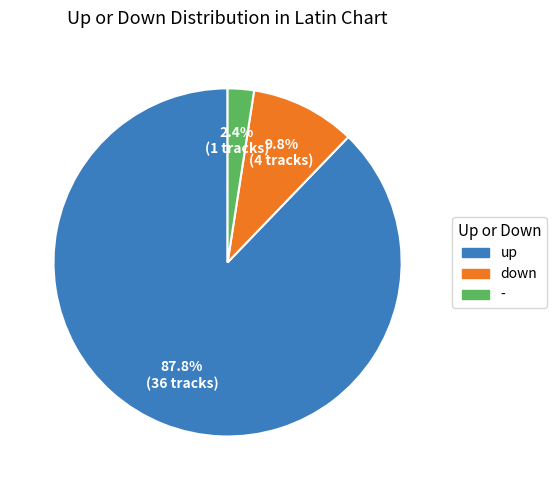

Between up and down, which is larger?

up